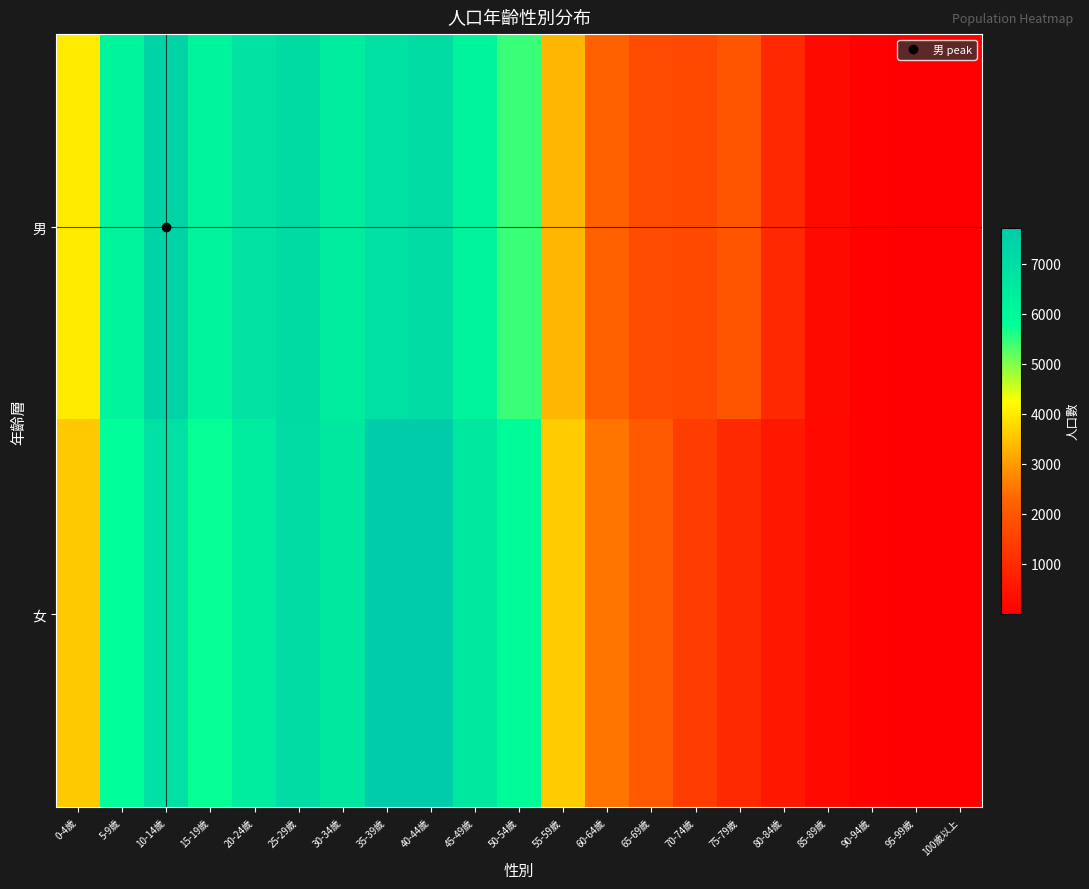

List the series in order of their peak value, highest first.

女, 男